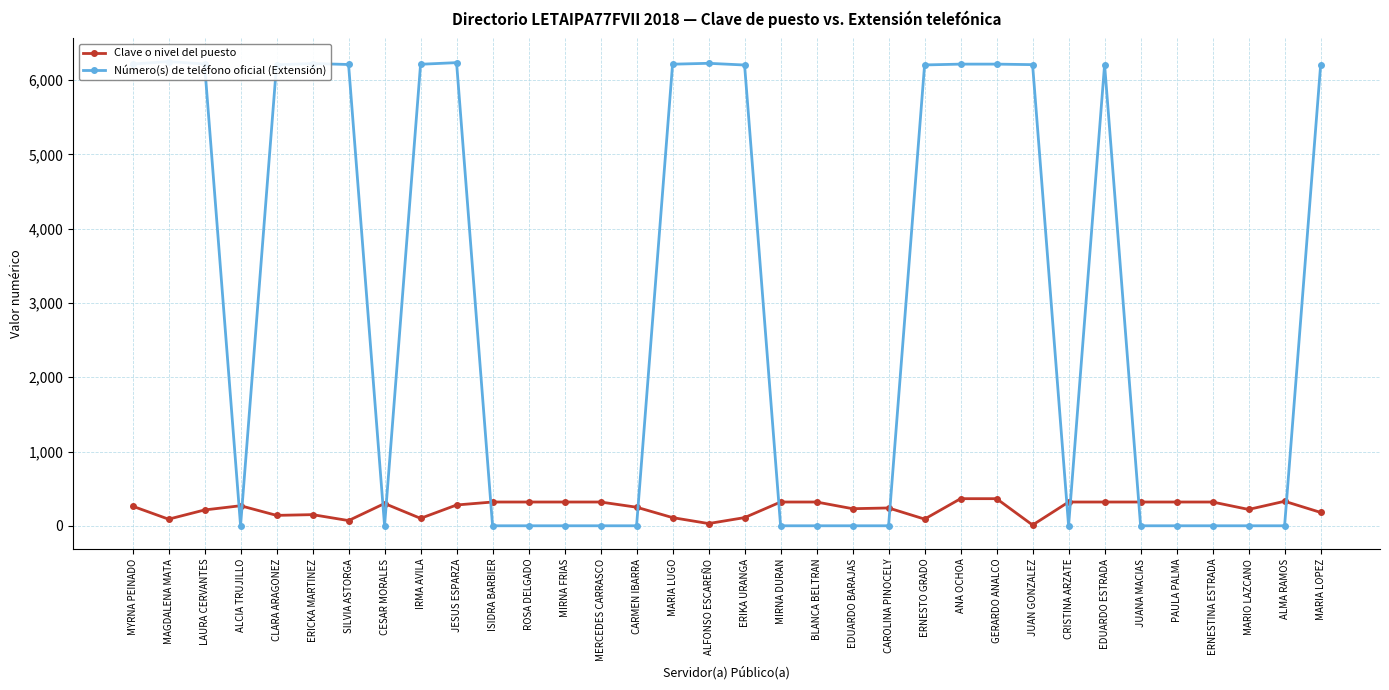

Is it true that Número(s) de teléfono oficial (Extensión) equals 6205 at ERIKA URANGA?

True